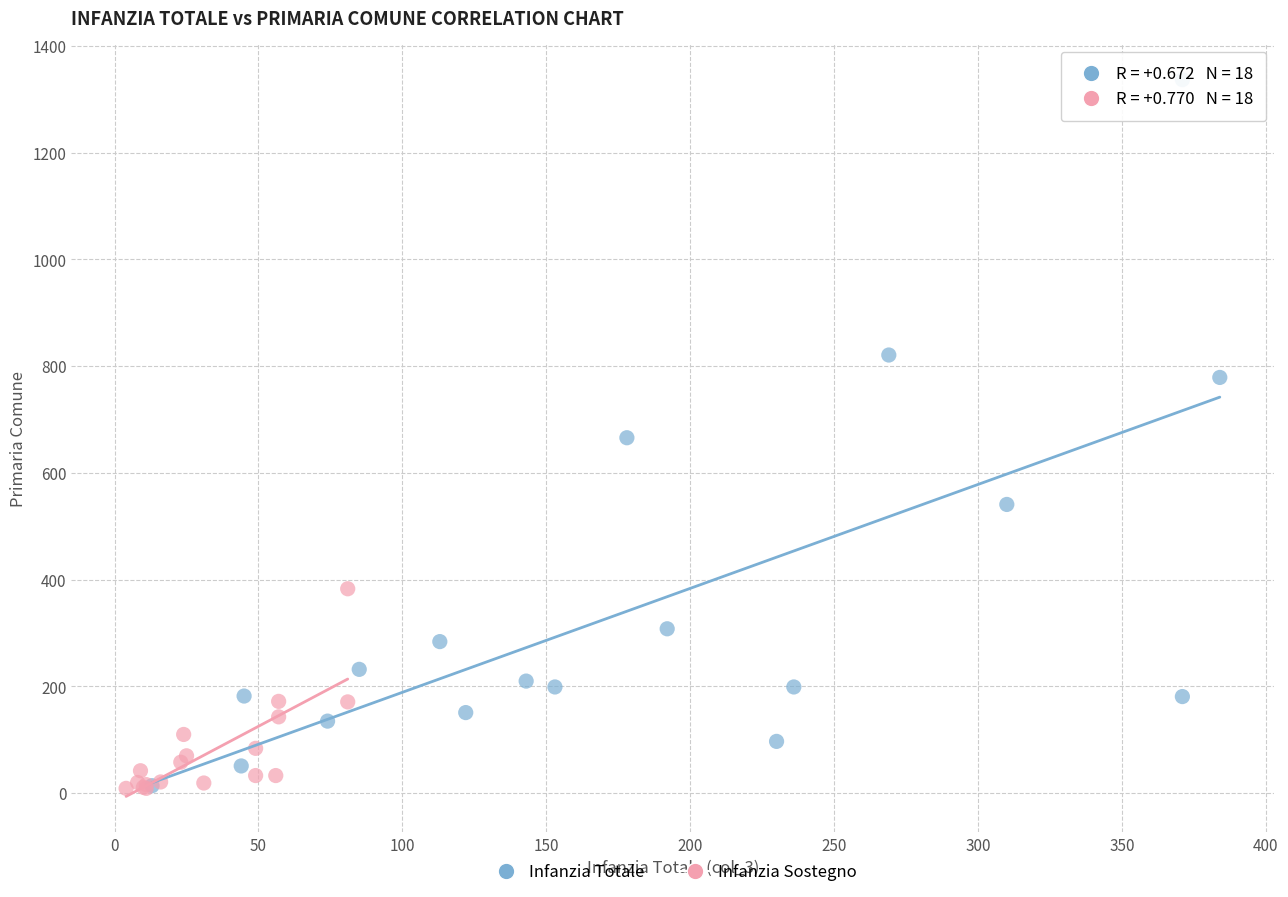

Which series has the widest spread of Y values?

Infanzia Totale